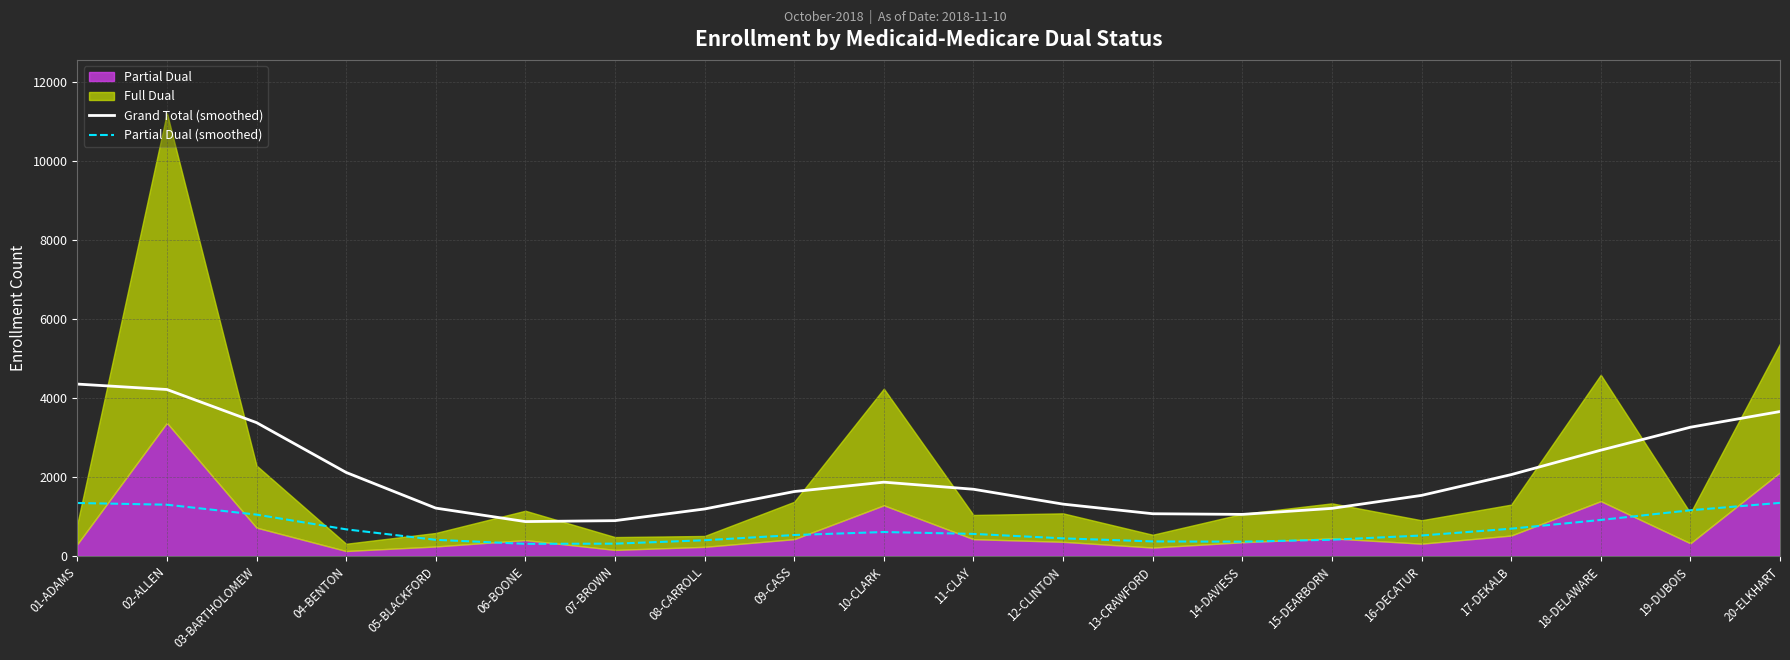

True or false: Grand Total (smoothed) and Partial Dual (smoothed) intersect in this chart.

False